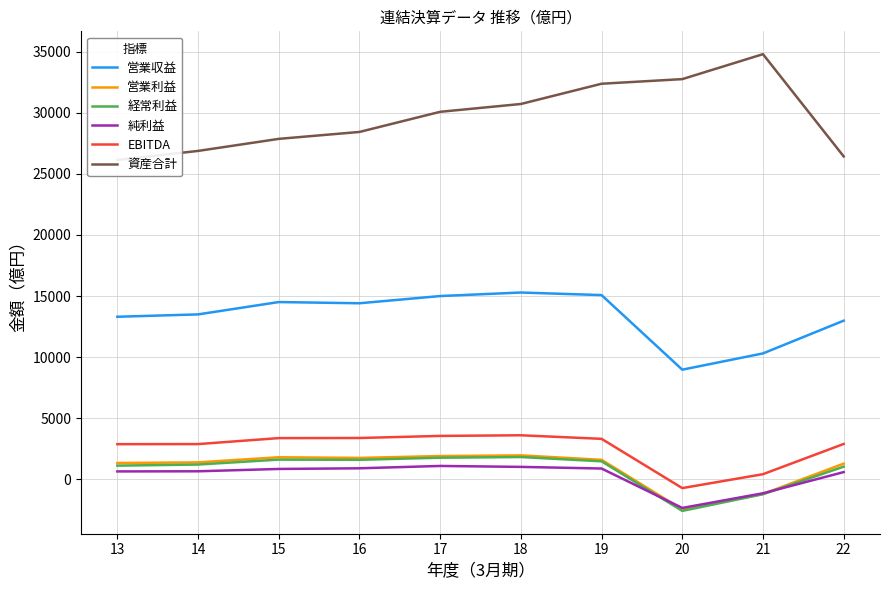

Count the number of data series in this chart.

6